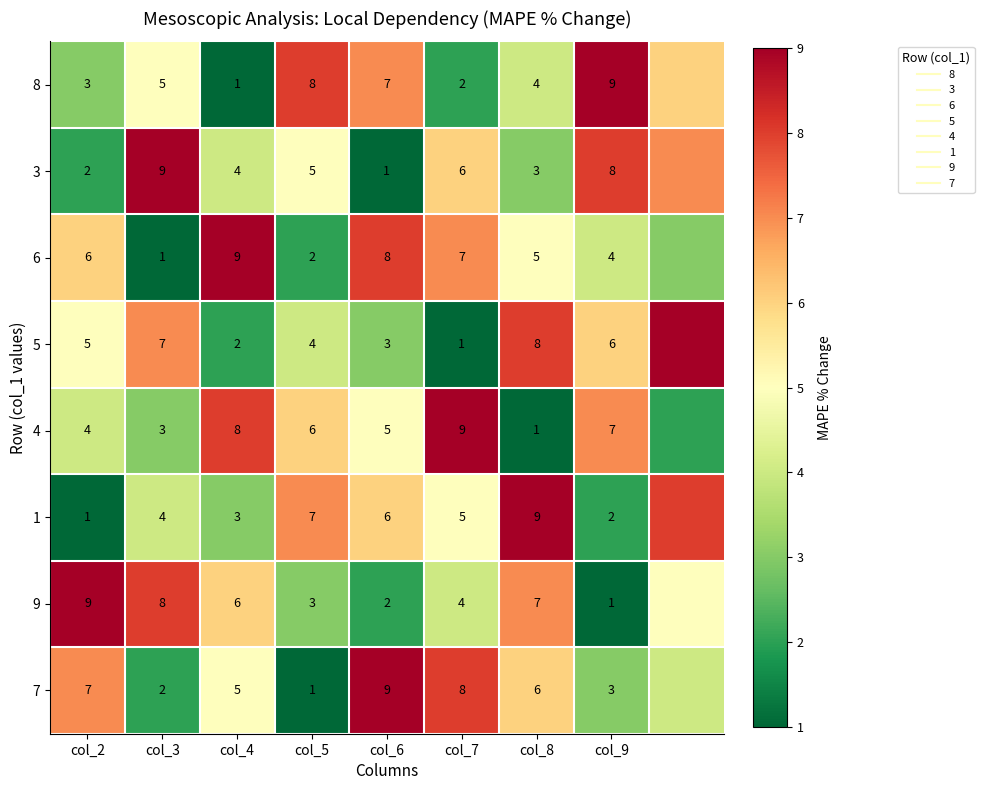

What is the highest value of the 3 series?

9